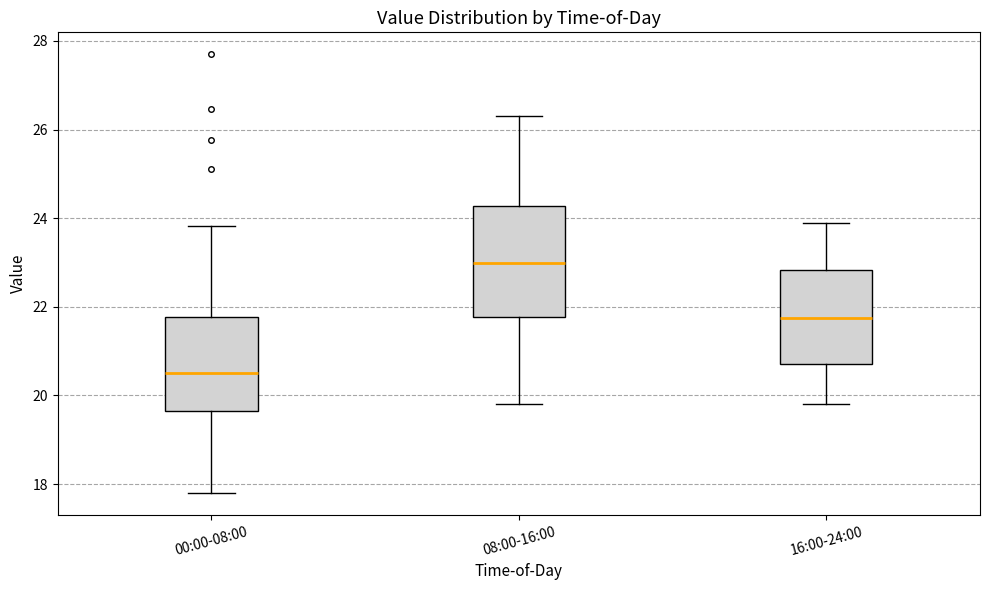

Reading left to right, read every box against the y-axis: the position of its median line, the range the box covers, and the ends of its whiskers. The values are not printed on the chart, so give them approximately, as read against the axis.

00:00-08:00: median 20.6, box 19.6 to 21.8, whiskers 17.8 to 23.8
08:00-16:00: median 23.0, box 21.8 to 24.2, whiskers 19.8 to 26.4
16:00-24:00: median 21.8, box 20.8 to 22.8, whiskers 19.8 to 24.0